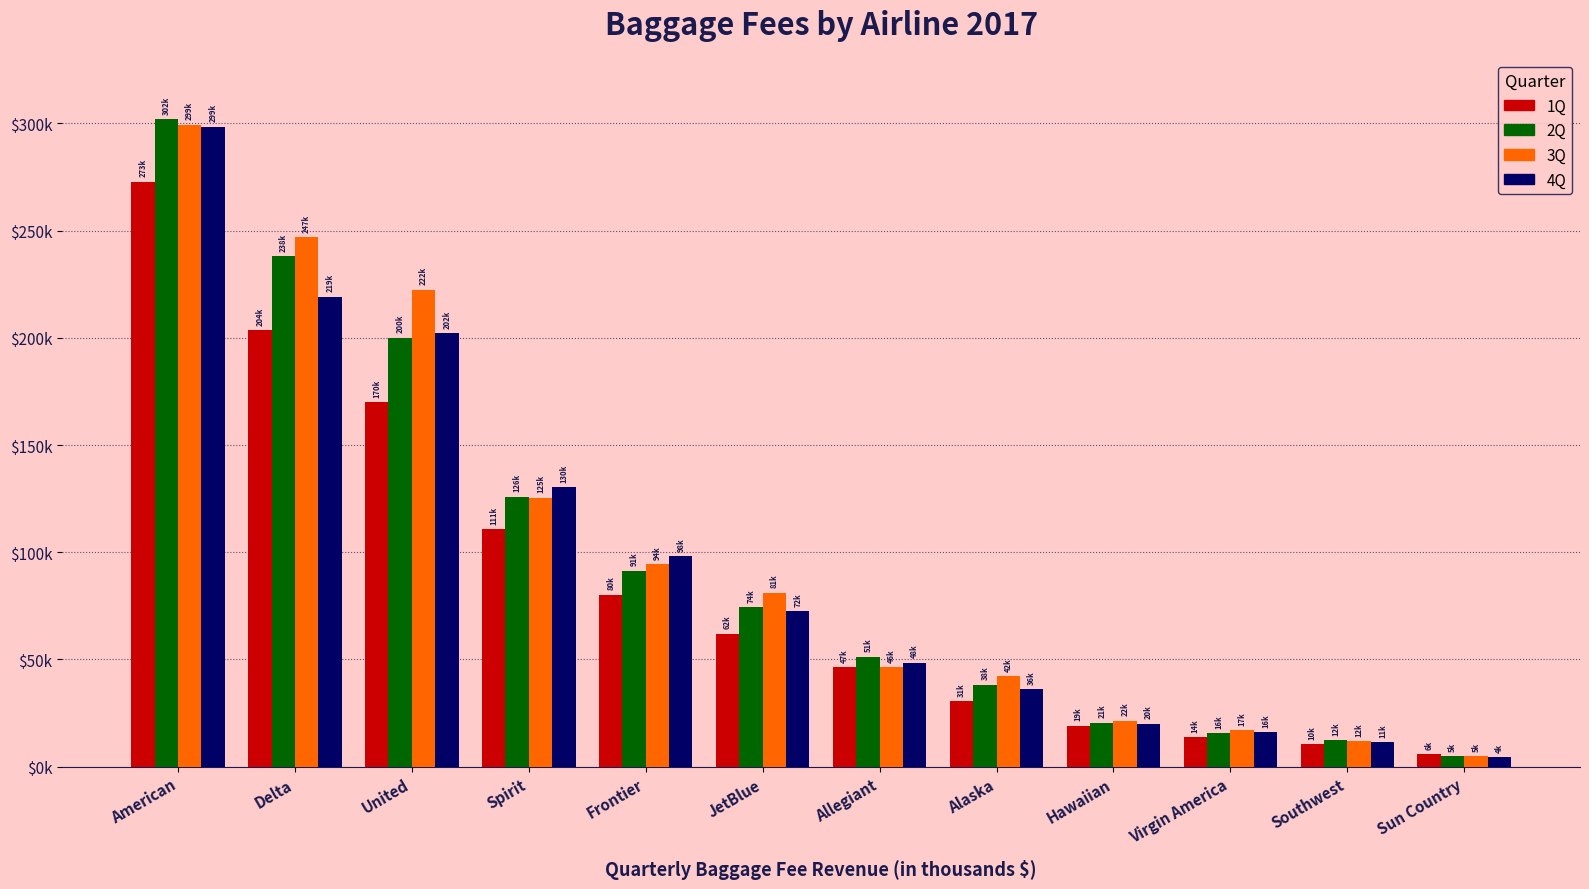

What is the sum of the 2Q values at Hawaiian and Southwest?

32833.3